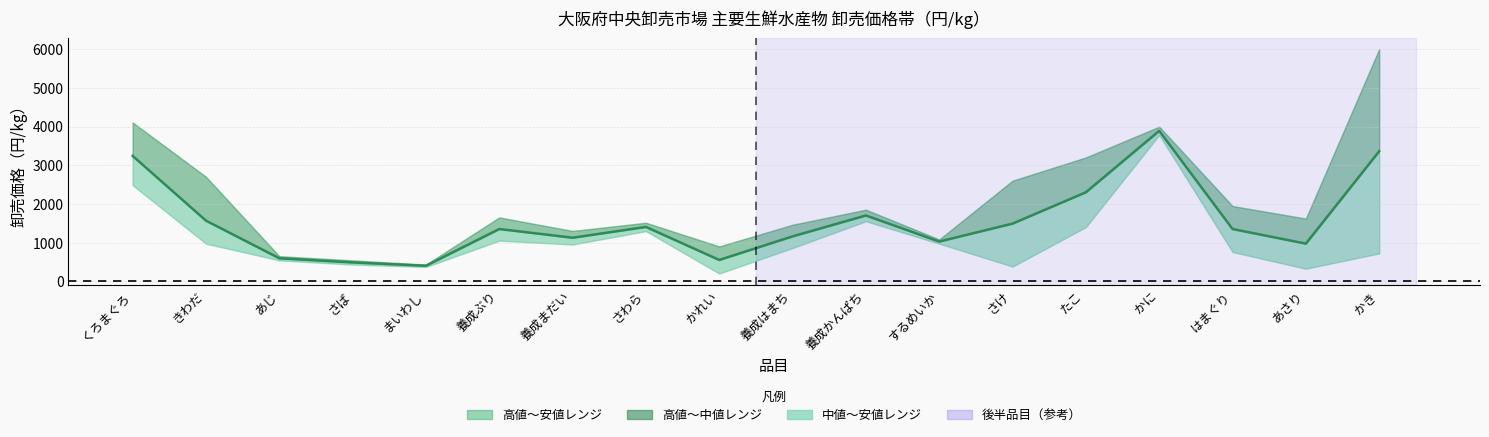

How many points are lower than both their immediate neighbors (excluding endpoints)?

5